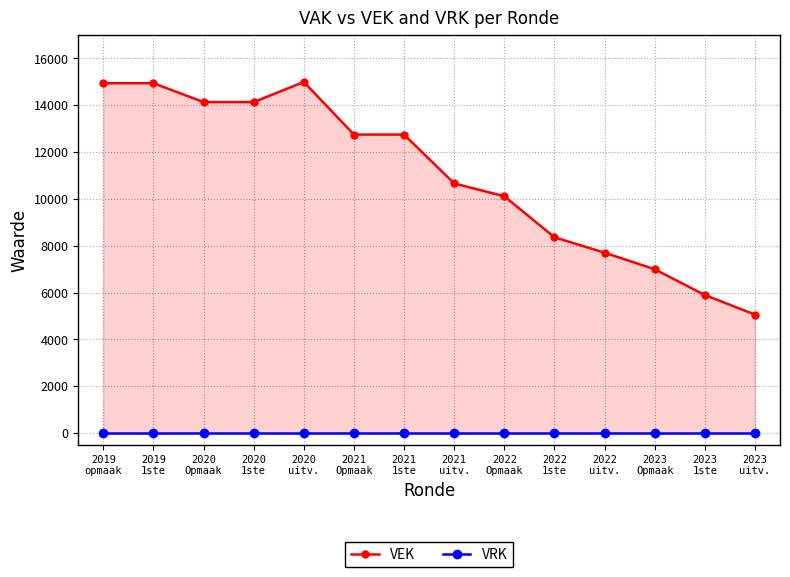

How many categories are shown in the chart?

14